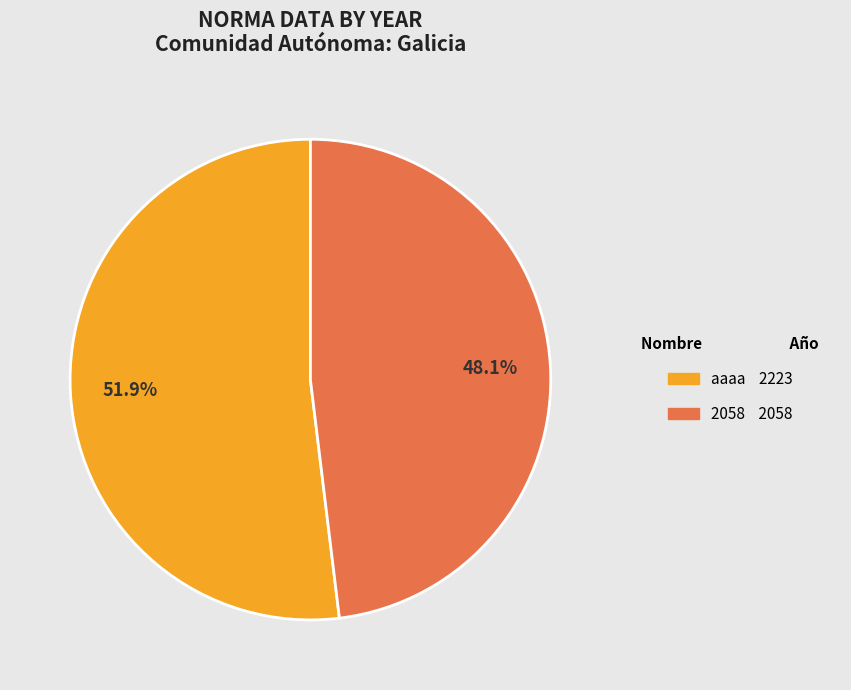

To the nearest percent, what portion does aaaa represent?

52%